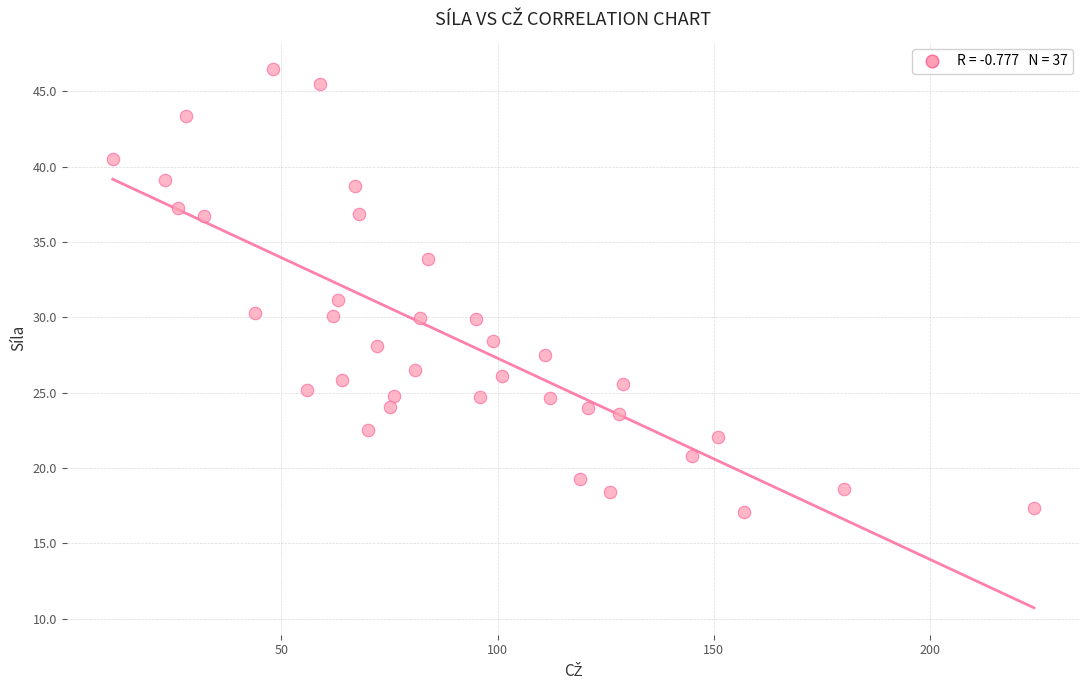

What is the range of X values (max minus min)?

213.0